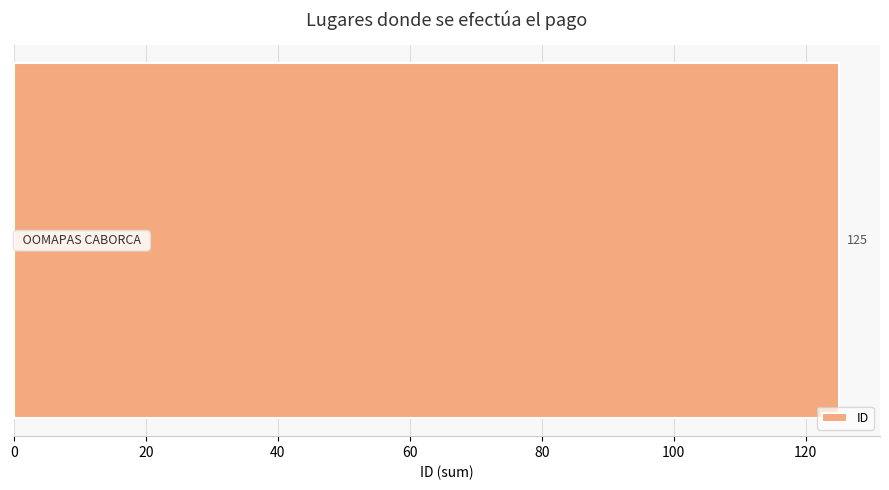

Where is the data nearest to the value 12?

OOMAPAS CABORCA